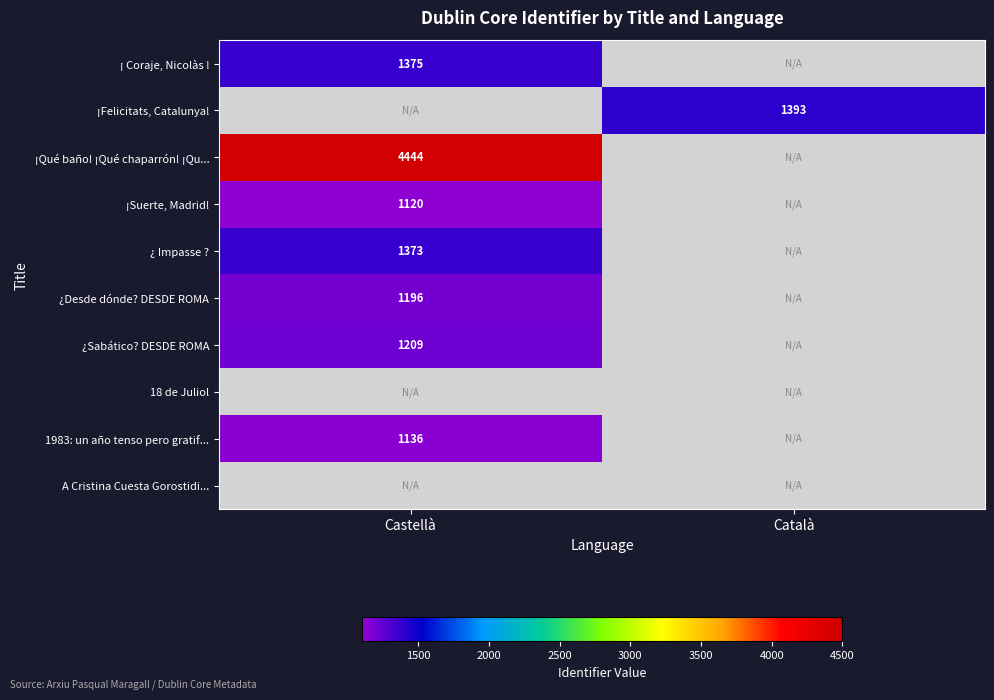

What is the greatest value displayed?

4444.0